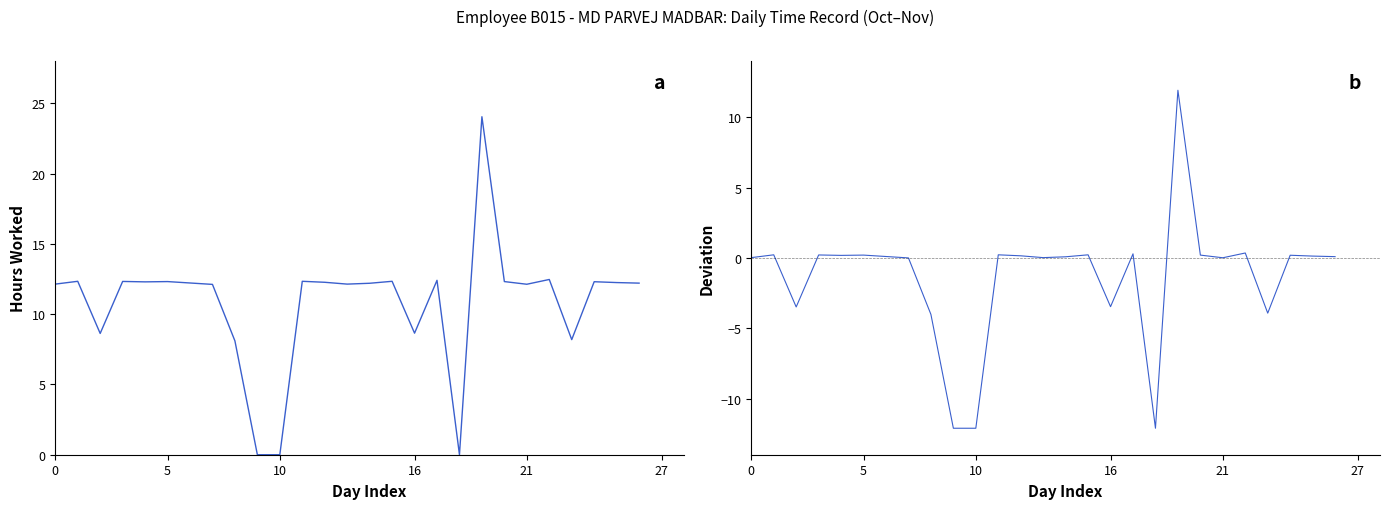

What is the label of the 27th point from the left?

26